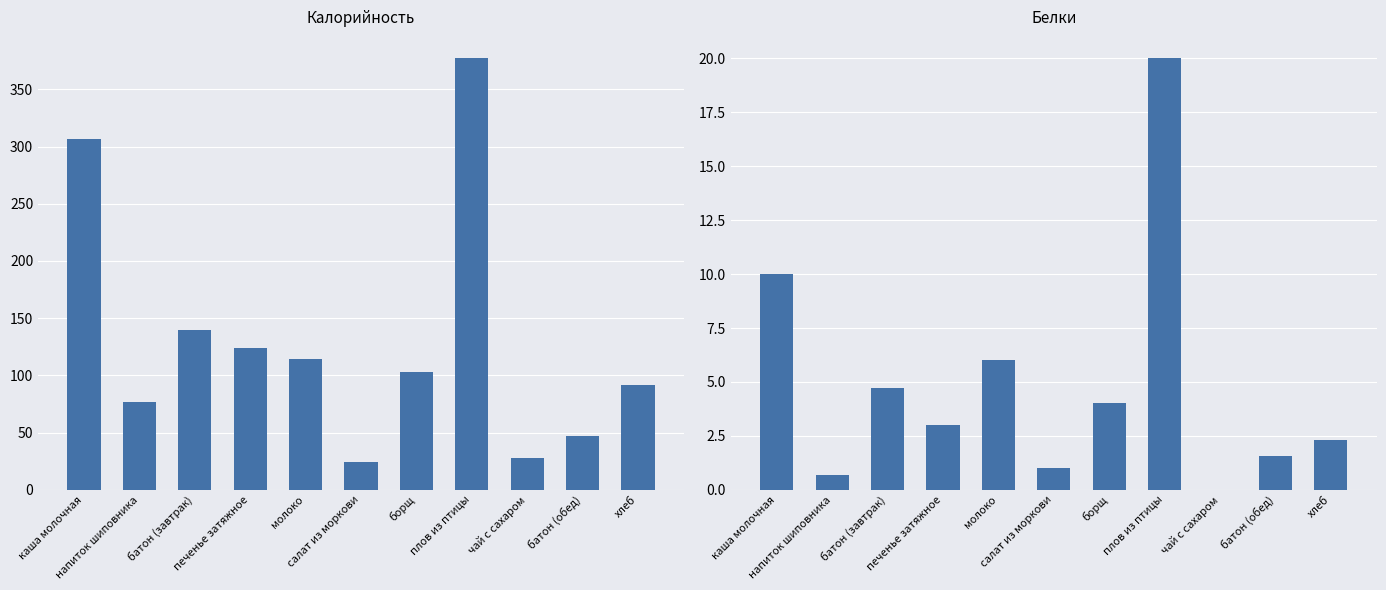

What position from the right is салат из моркови?

6